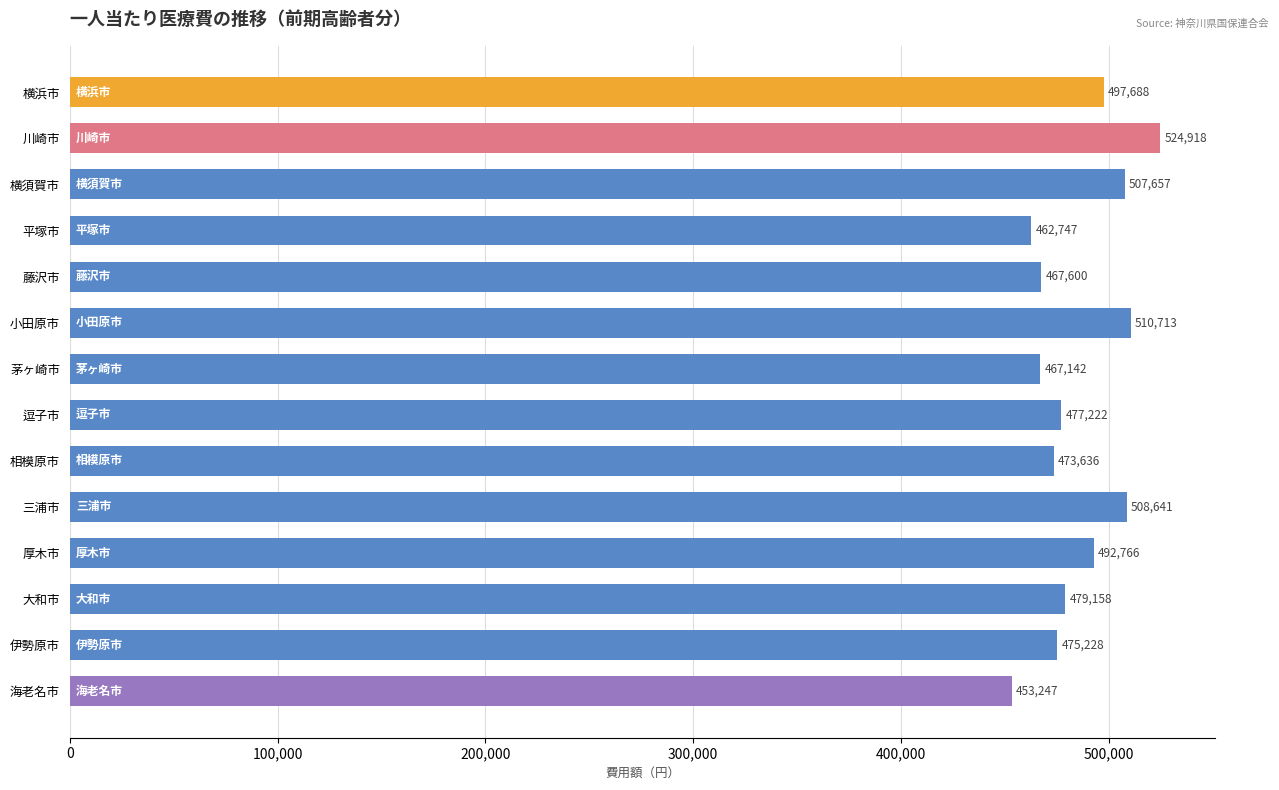

How many data points does each series have?

14